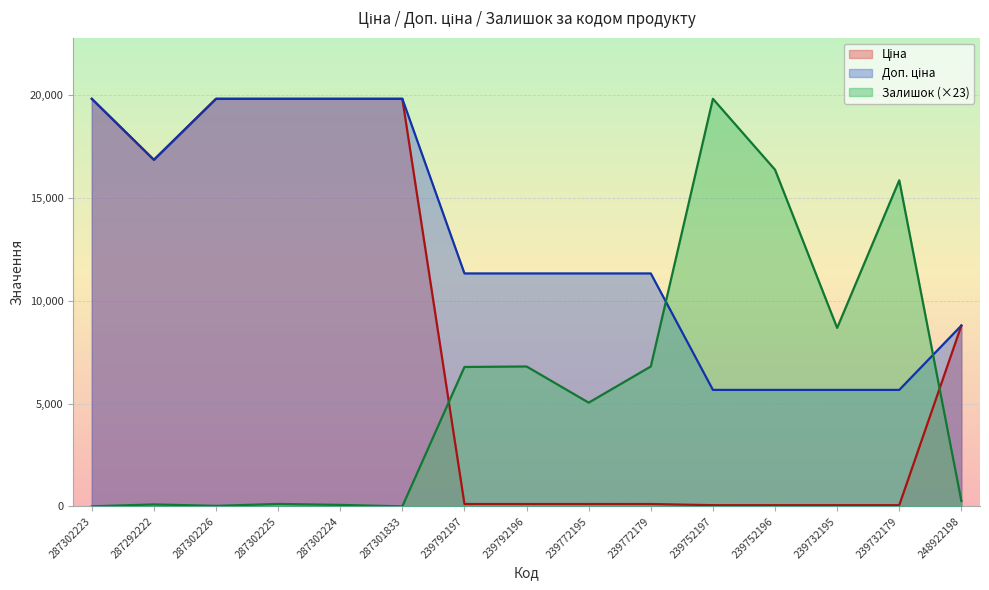

True or false: Доп. ціна and Ціна intersect in this chart.

False